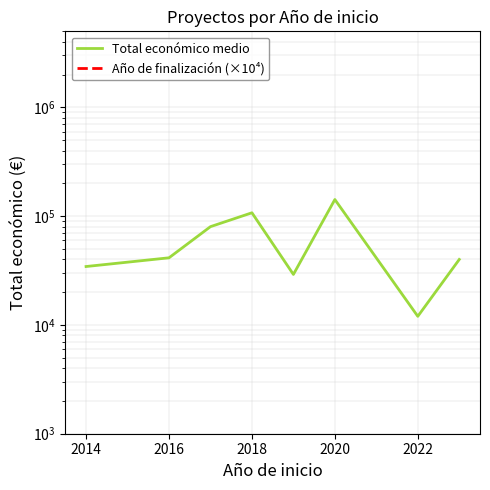

Where is the first local maximum for Total económico medio?

2018